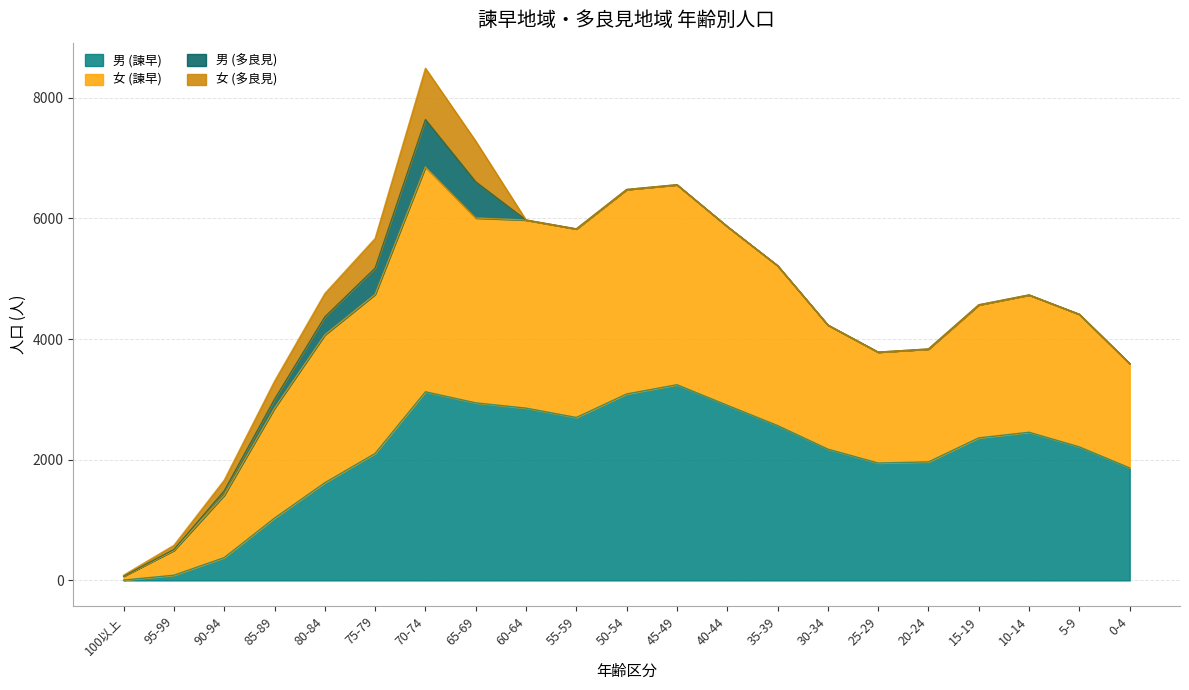

Is the value of 男 (諫早) at 15-19 greater than the value of 女 (諫早) at 55-59?

No